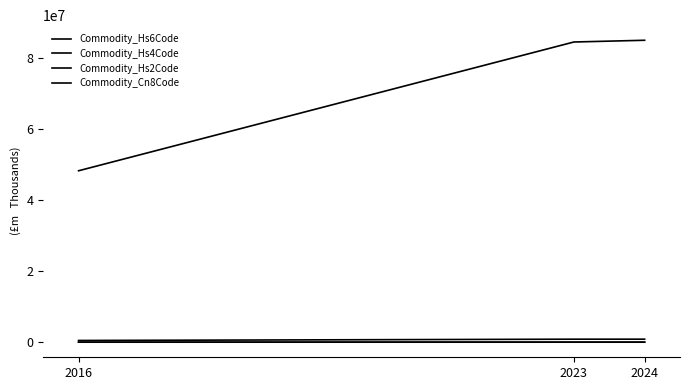

True or false: Commodity_Hs2Code has a value of 84 at 2023.

True